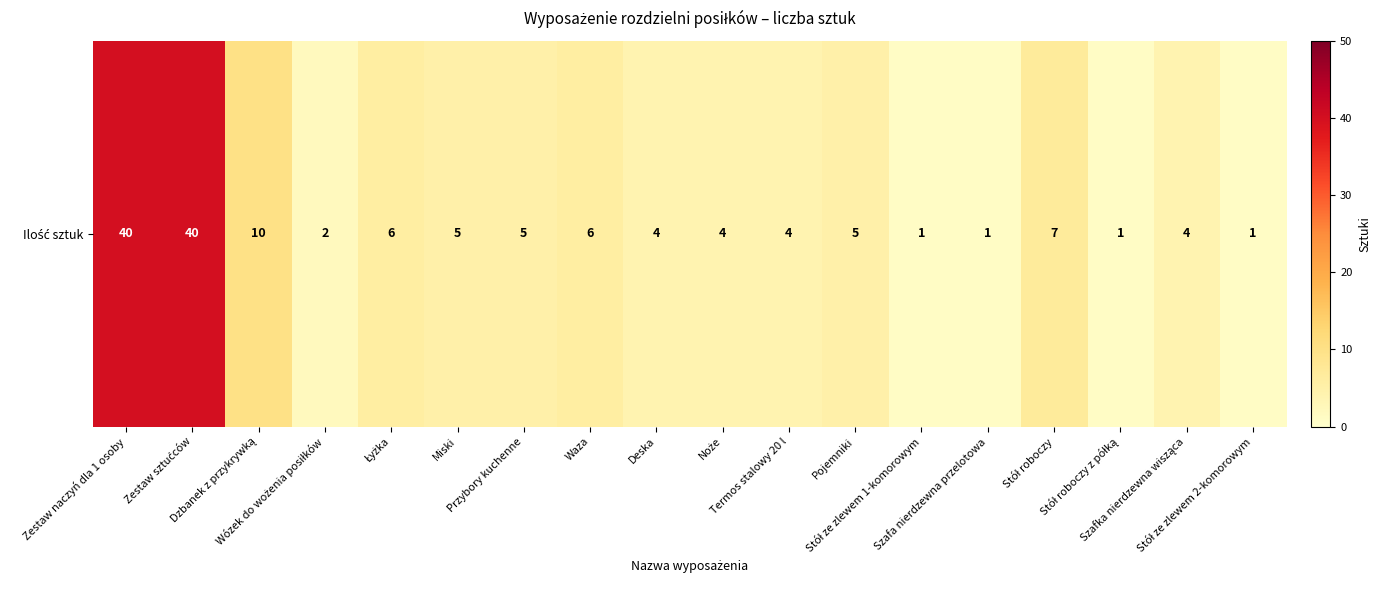

Which has a higher value, Wózek do wożenia posiłków or Waza?

Waza